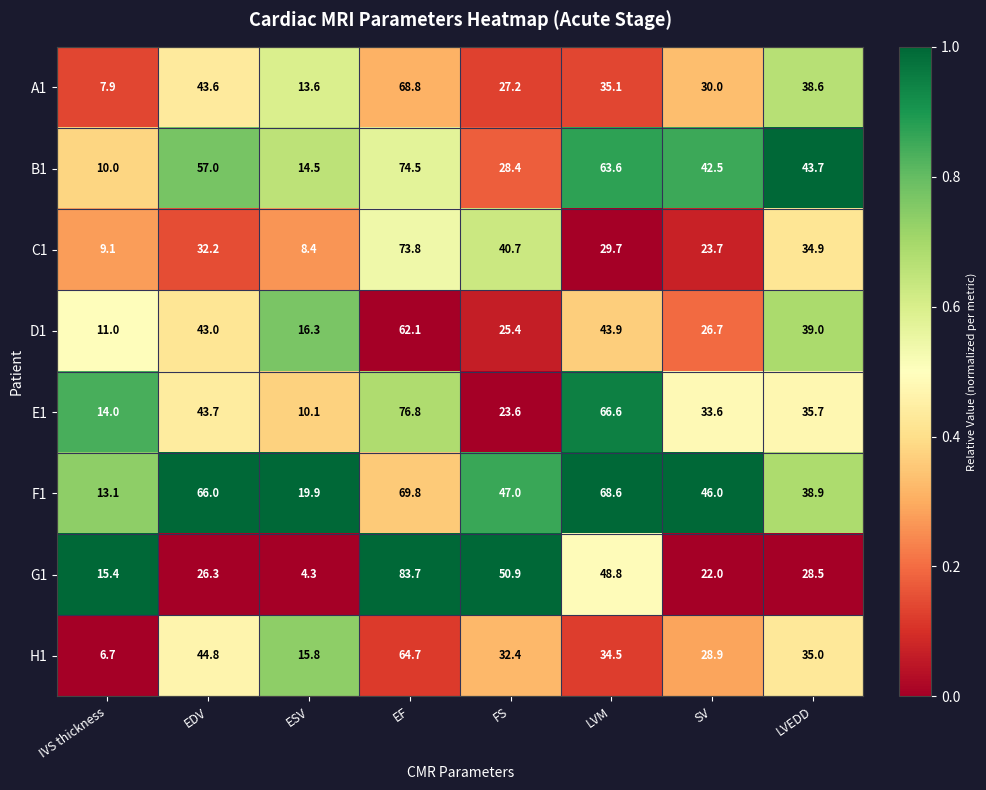

Which series has the largest total across all categories?

F1